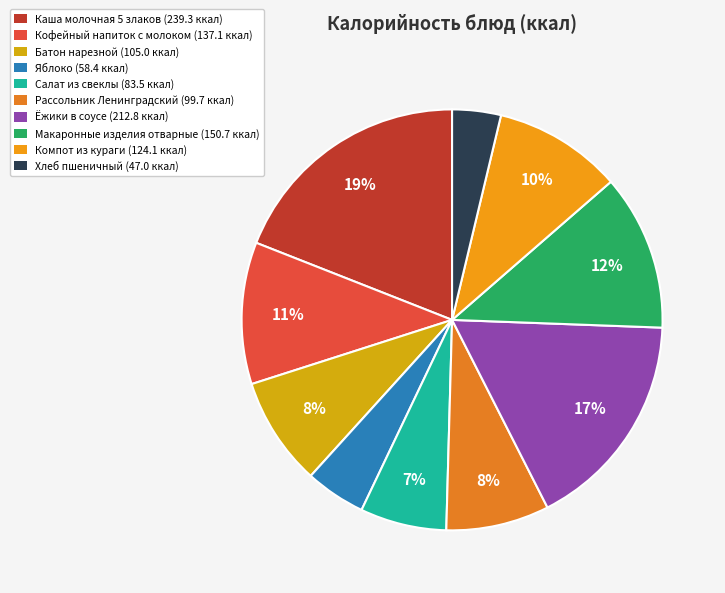

What is the smallest slice in the pie chart?

Хлеб пшеничный